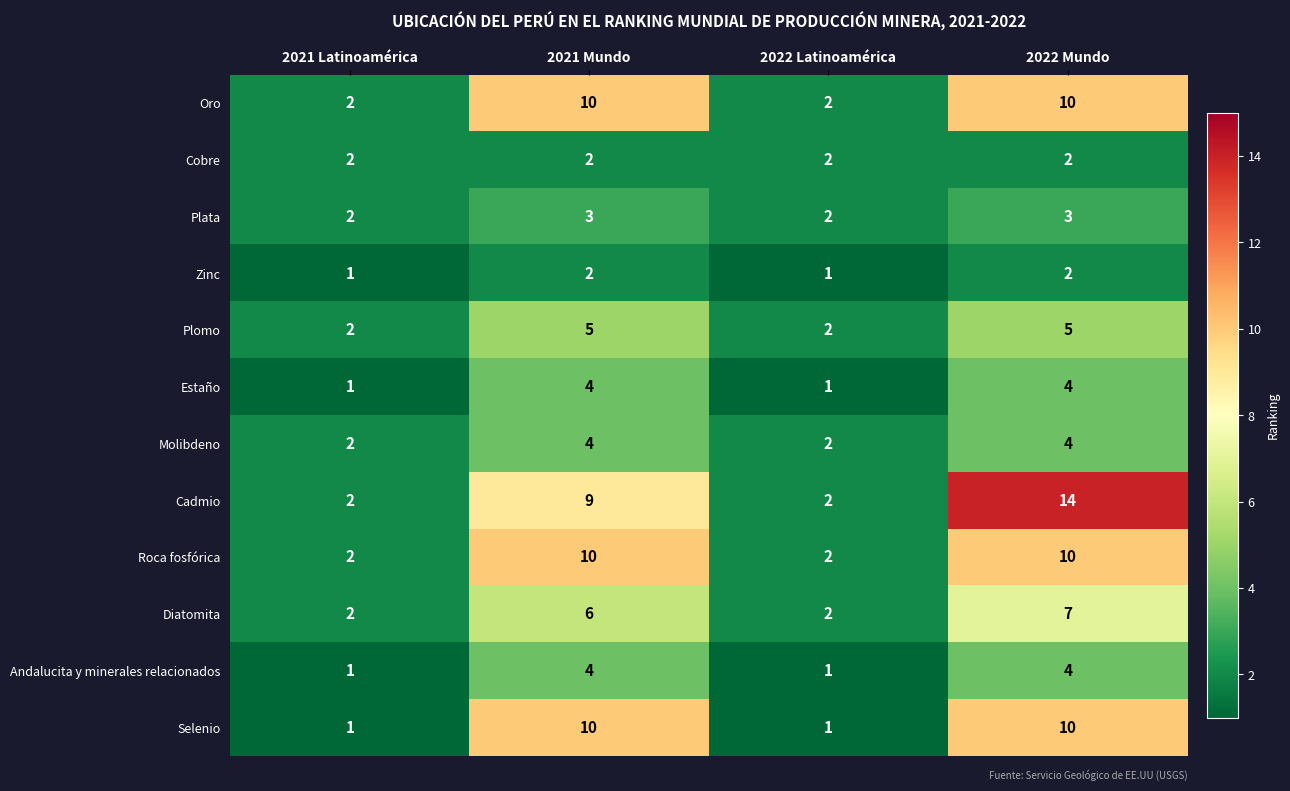

Which series has the largest range (max minus min)?

Cadmio